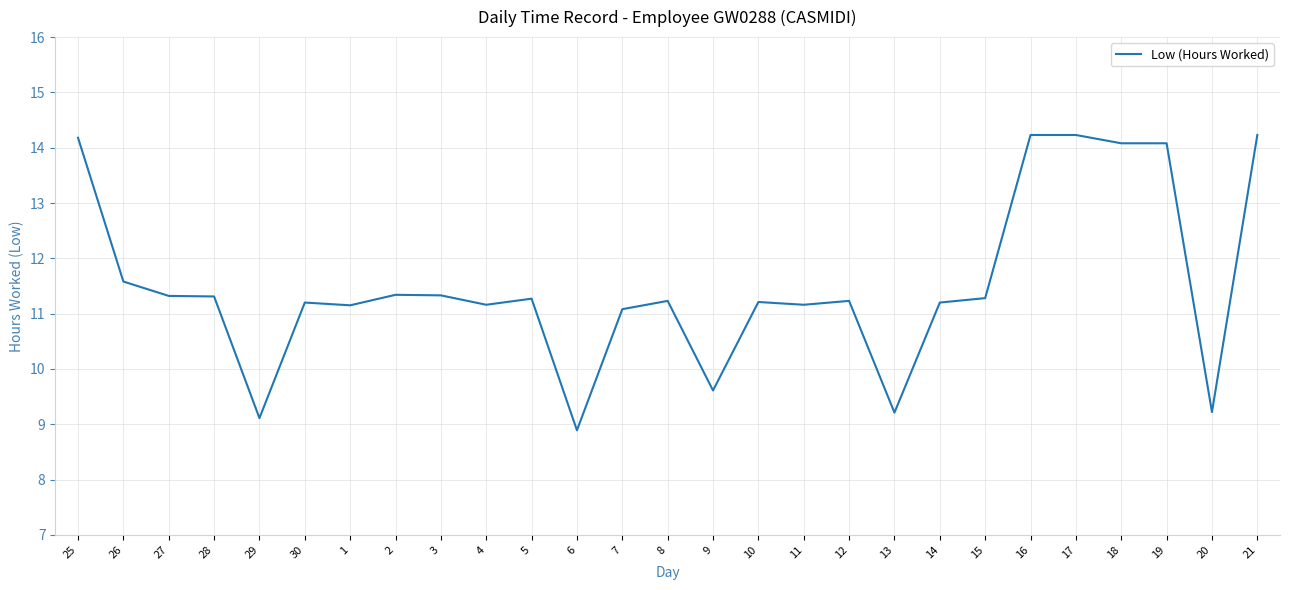

Is it true that the value at 16 is 14.2?

True